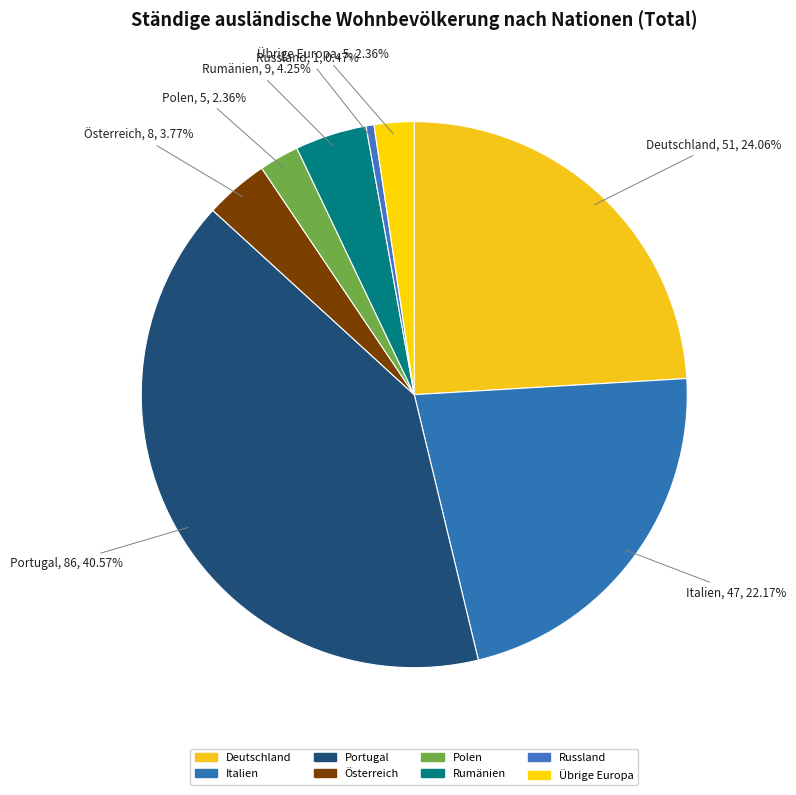

How many segments does this pie chart have?

8